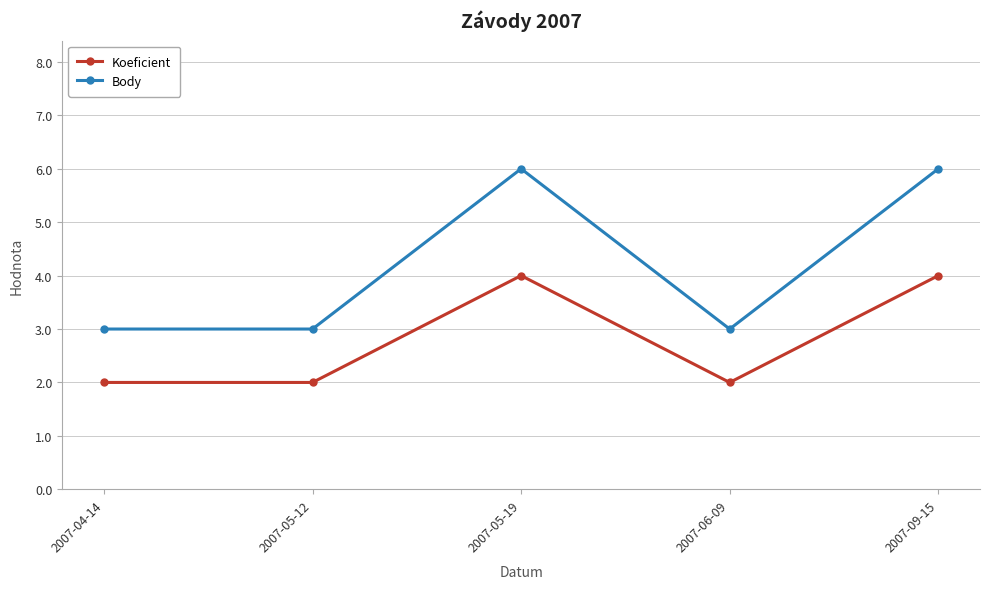

Rank the series at 2007-09-15 from lowest to highest value.

Koeficient, Body